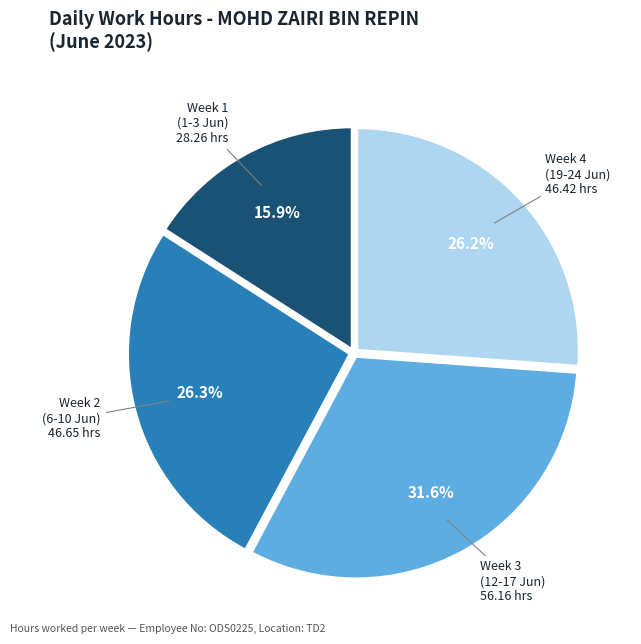

Is there a majority slice in this chart?

No